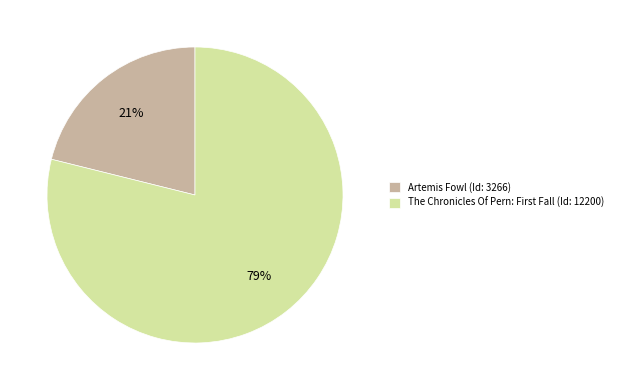

Is it true that Artemis Fowl (Id: 3266) is 21% of the pie?

True